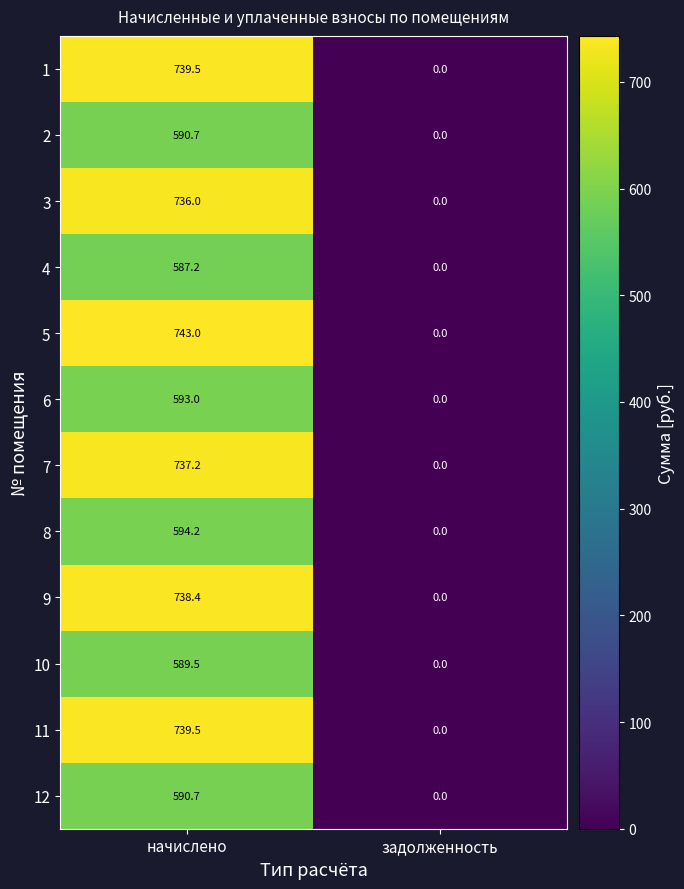

How many values in 2 are above zero?

1